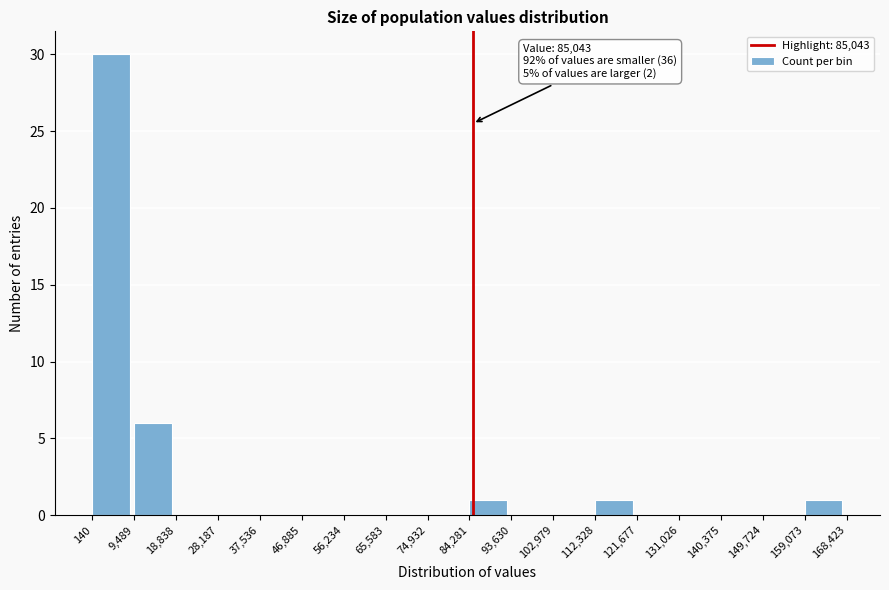

Which range on the x-axis has the tallest bar?

140 to 9,489